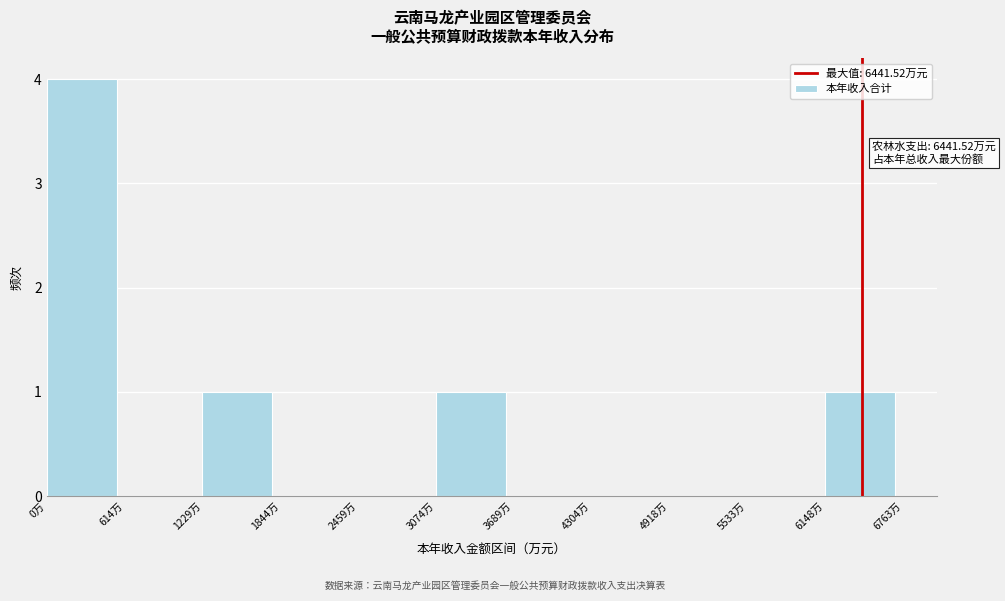

Over which range of the x-axis is the bar tallest?

0 to 600